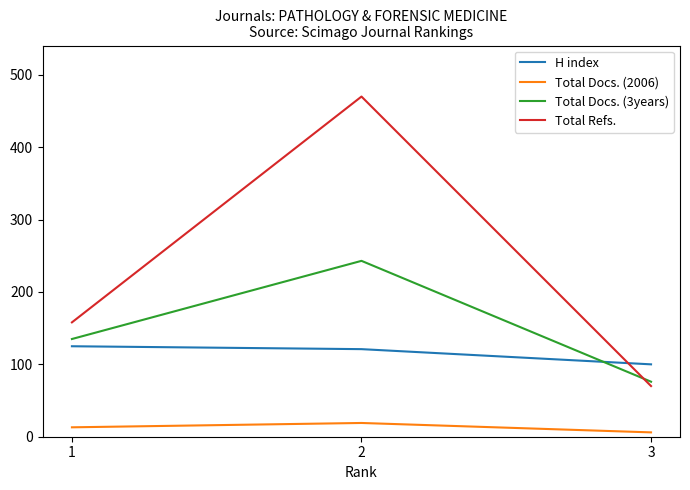

At 2, list the series in order from smallest to largest.

Total Docs. (2006), H index, Total Docs. (3years), Total Refs.